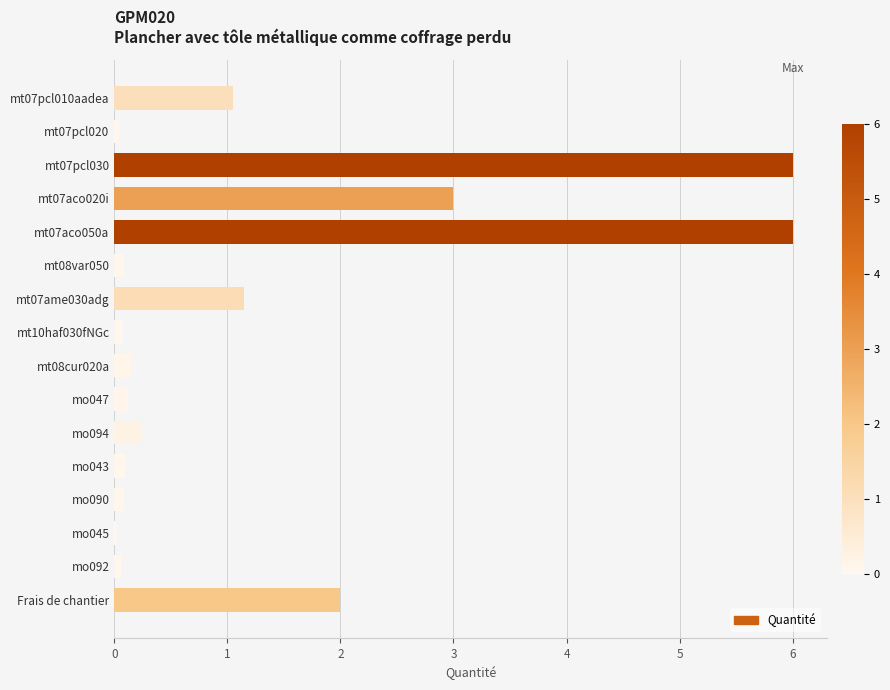

Between mt07ame030adg and mt08cur020a, which is larger?

mt07ame030adg